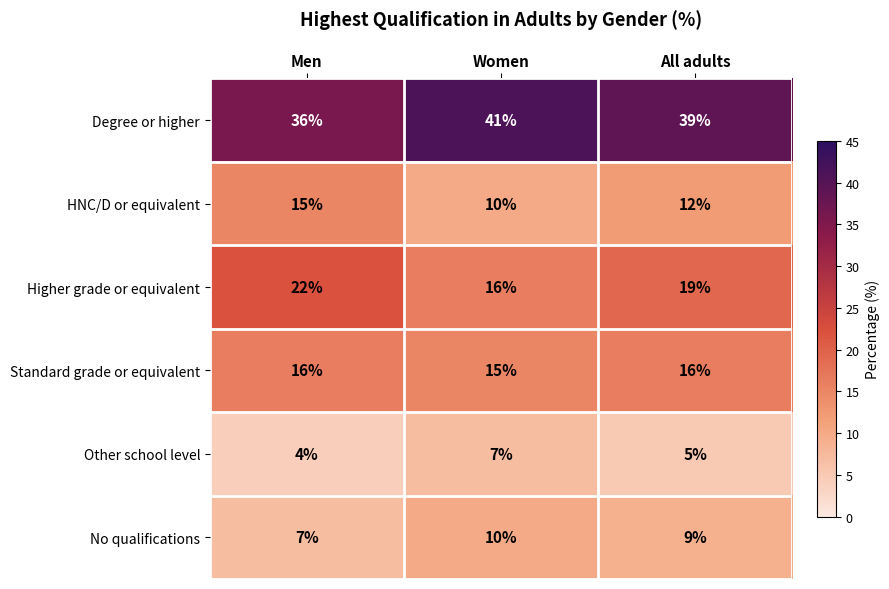

Reading left to right, list all the values displayed in this chart.

Degree or higher: Men=36	Women=41	All adults=39
HNC/D or equivalent: Men=15	Women=10	All adults=12
Higher grade or equivalent: Men=22	Women=16	All adults=19
Standard grade or equivalent: Men=16	Women=15	All adults=16
Other school level: Men=4	Women=7	All adults=5
No qualifications: Men=7	Women=10	All adults=9